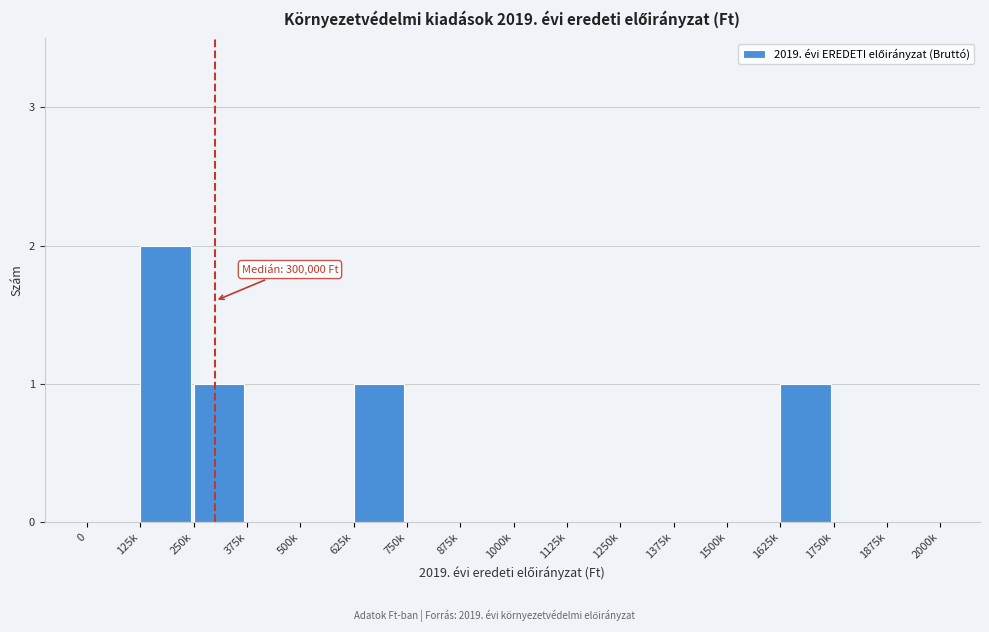

Reading left to right, transcribe all the data shown in this chart.

0=0	125k=2	250k=1	375k=0	500k=0	625k=1	750k=0	875k=0	1000k=0	1125k=0	1250k=0	1375k=0	1500k=0	1625k=1	1750k=0	1875k=0